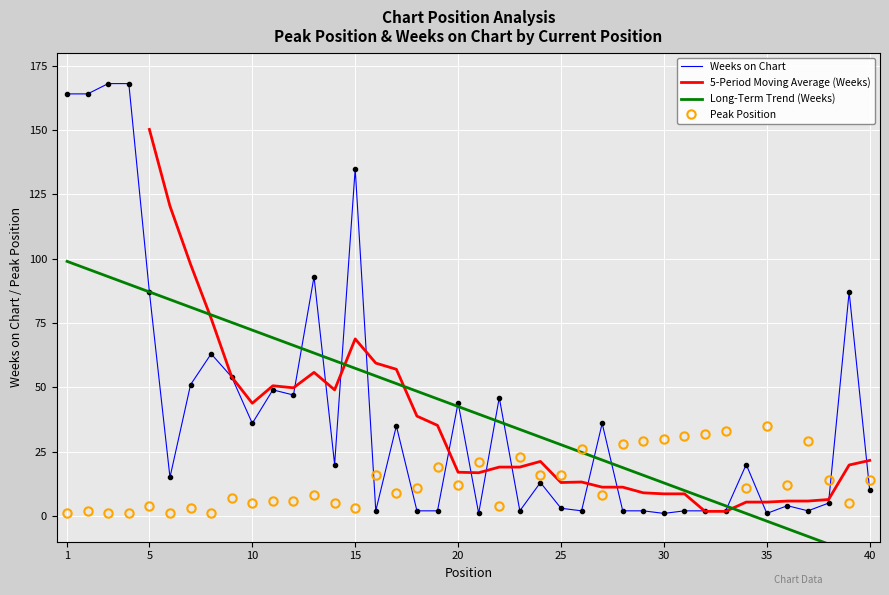

Where does the Weeks on Chart series first go above 20?

1